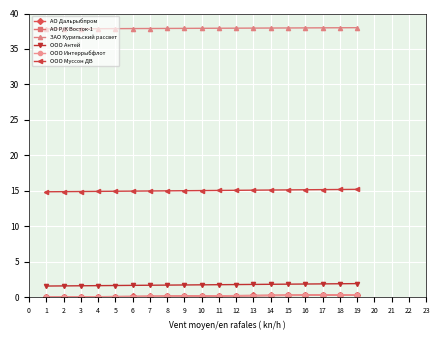

Is the value of ООО Муссон ДВ at 7 greater than the value of ЗАО Курильский рассвет at 4?

No